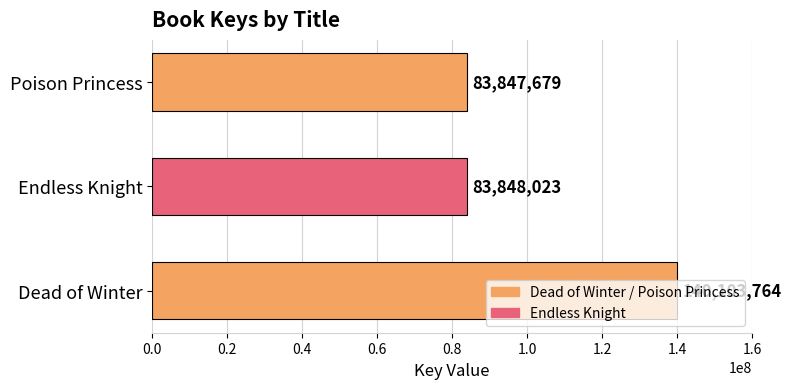

At which label is the value closest to 111975721?

Endless Knight